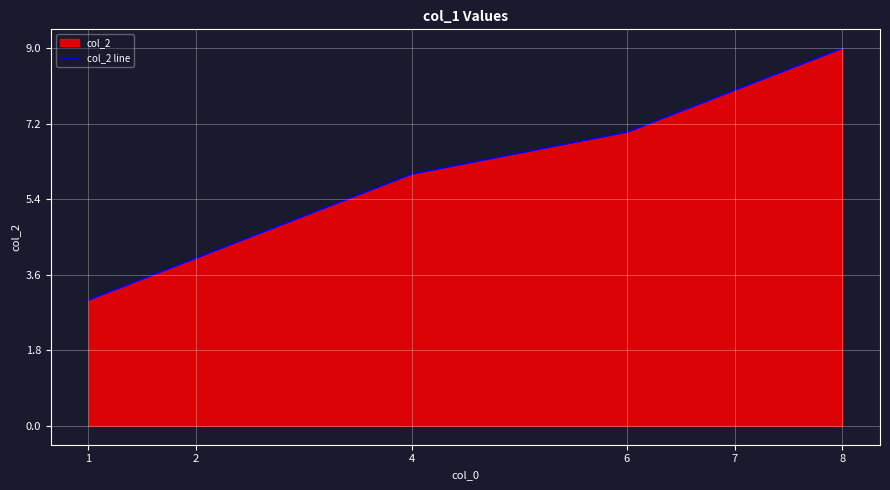

Reading left to right, list all the values displayed in this chart.

3	4	6	7	8	9